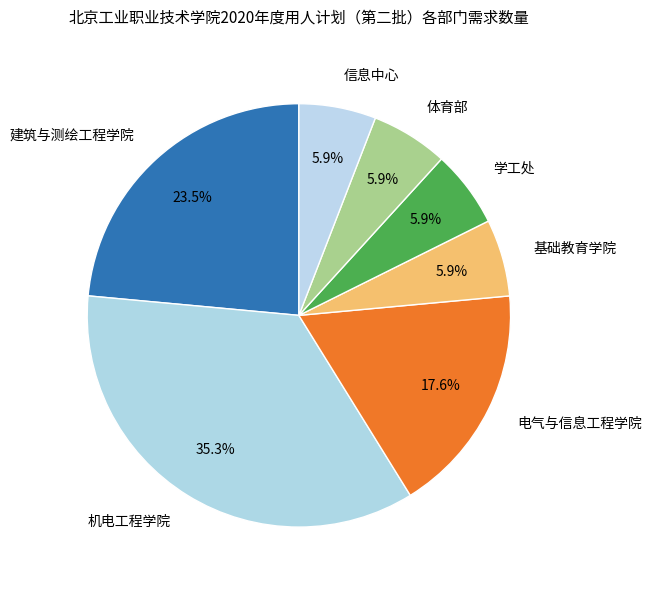

What percentage do 基础教育学院 and 信息中心 together represent?

11.8%